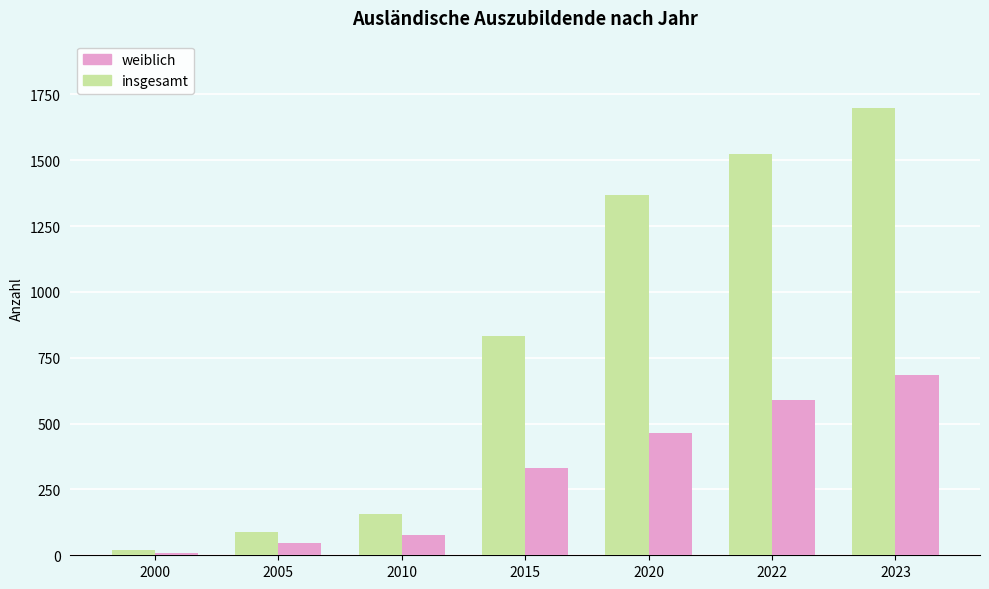

What is the minimum value for weiblich?

8